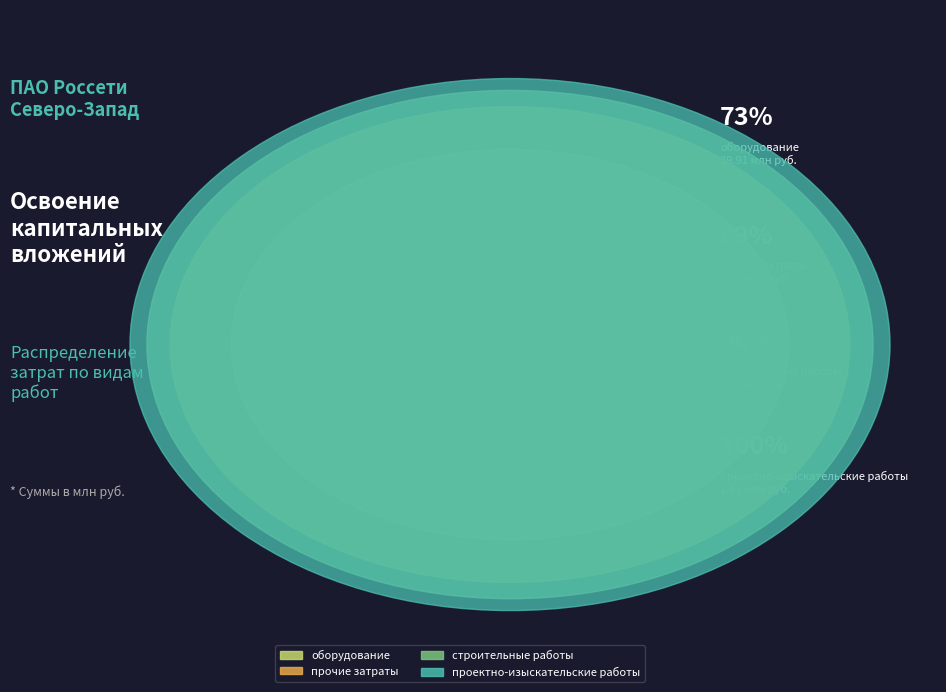

To the nearest percent, what percentage of the pie is строительные работы?

6%